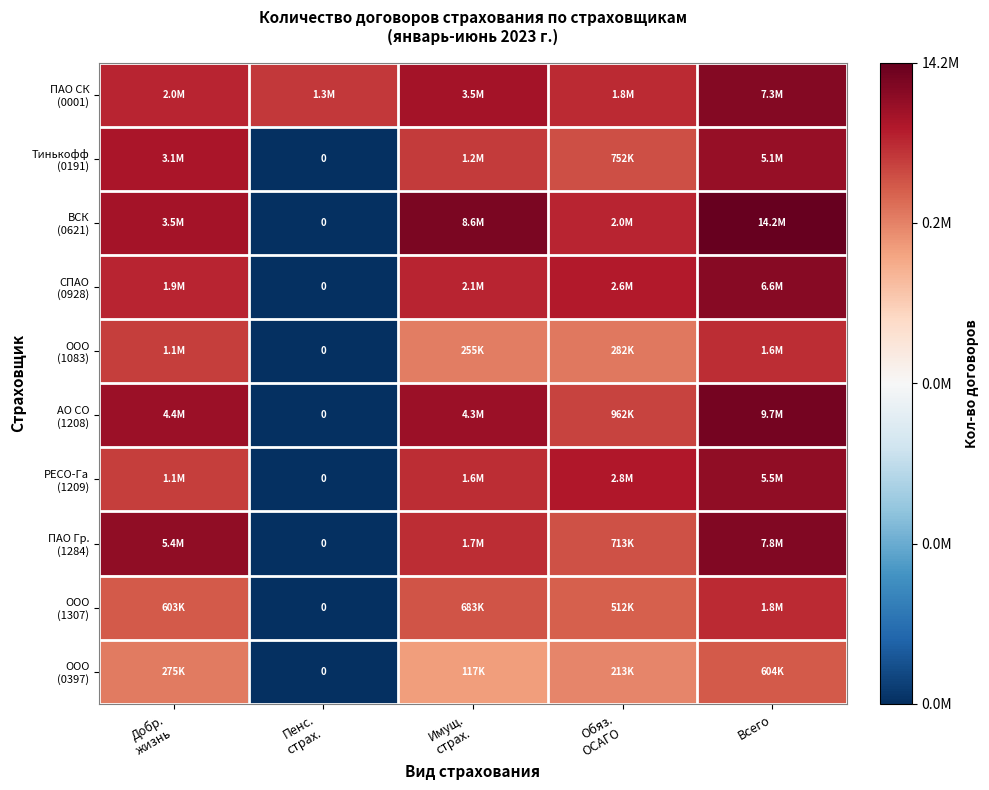

Rank the series at Обяз. ОСАГО from highest to lowest value.

РЕСО-Га (1209), СПАО (0928), ВСК (0621), ПАО СК (0001), АО СО (1208), Тинькофф (0191), ПАО Гр. (1284), ООО (1307), ООО (1083), ООО (0397)